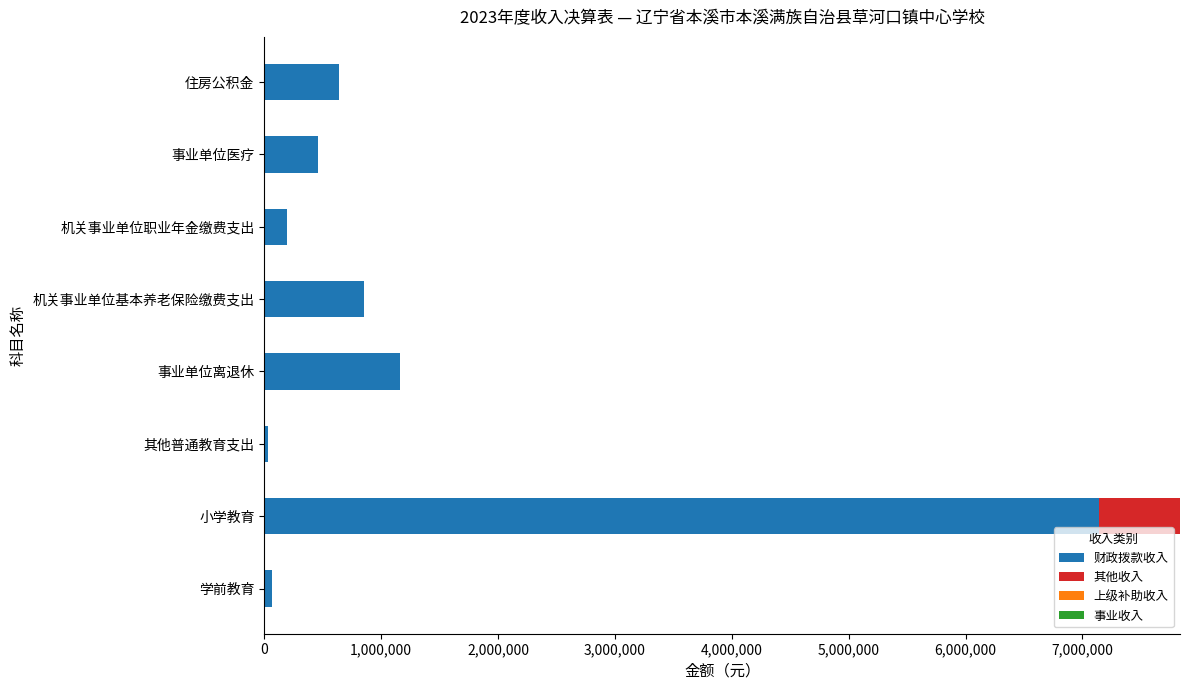

At which category is the sum across all series the highest?

小学教育